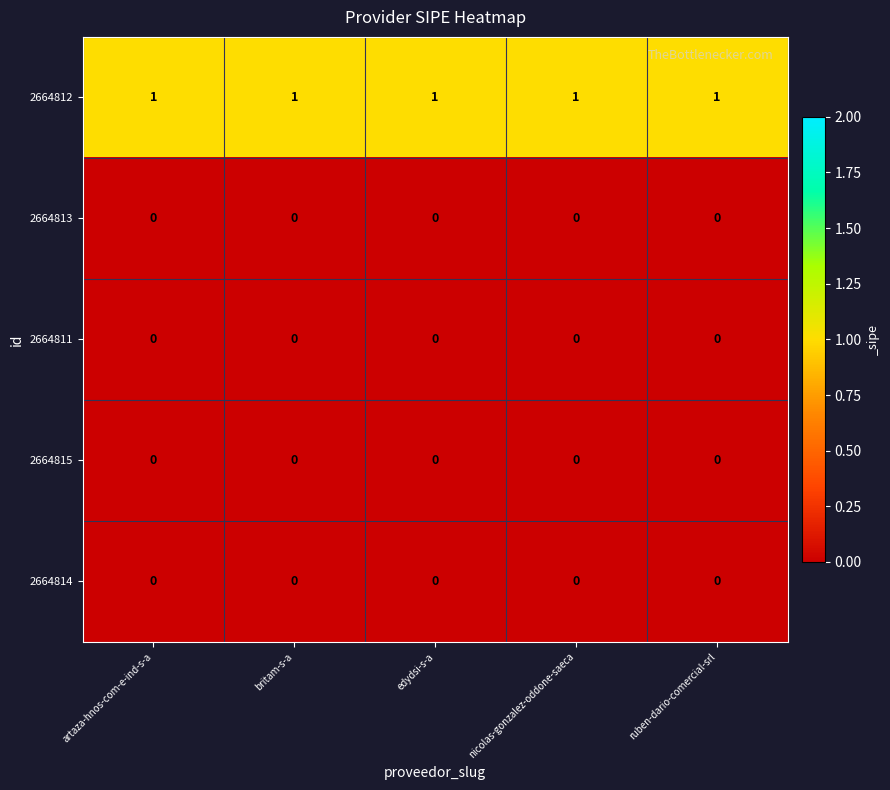

Which series has the largest total across all categories?

2664812